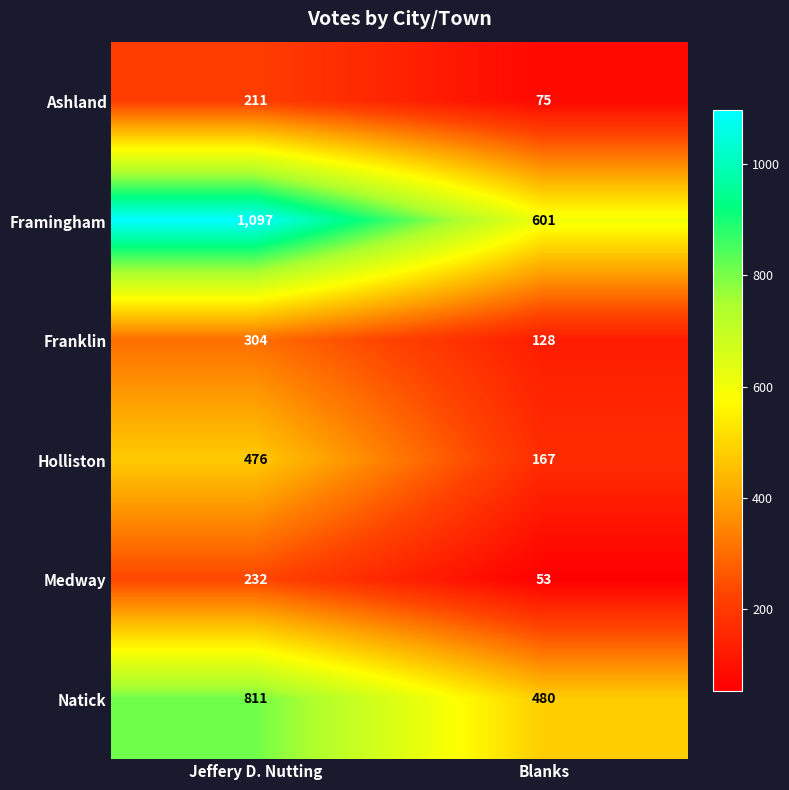

Which series has the widest spread of values?

Framingham